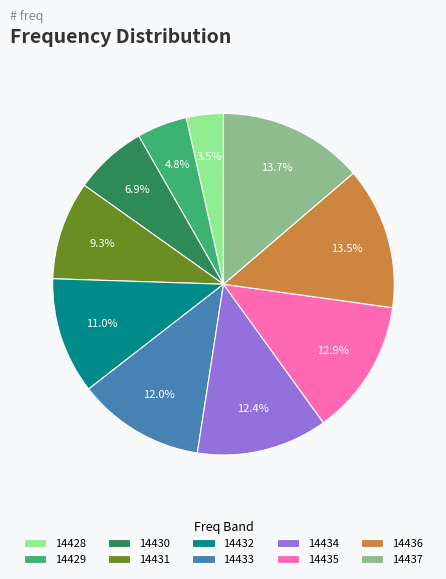

What percentage do 14429 and 14434 together represent?

17.2%